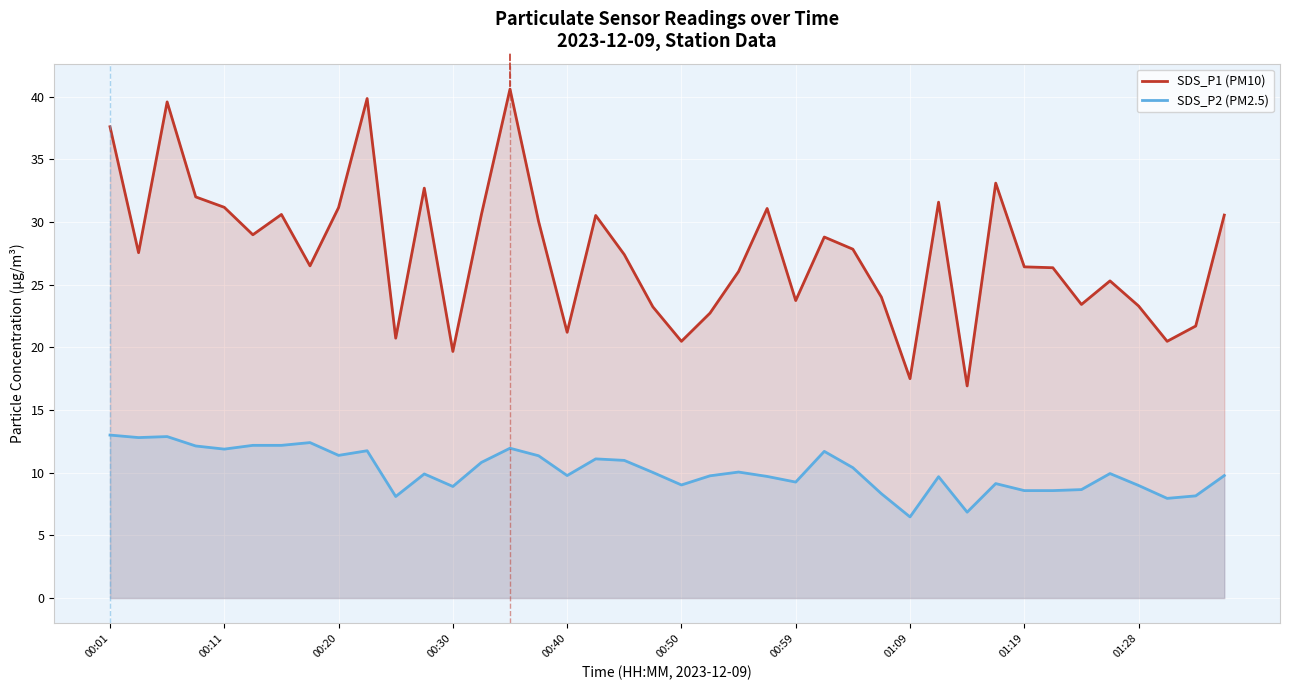

Which series has the widest spread of values?

SDS_P1 (PM10)